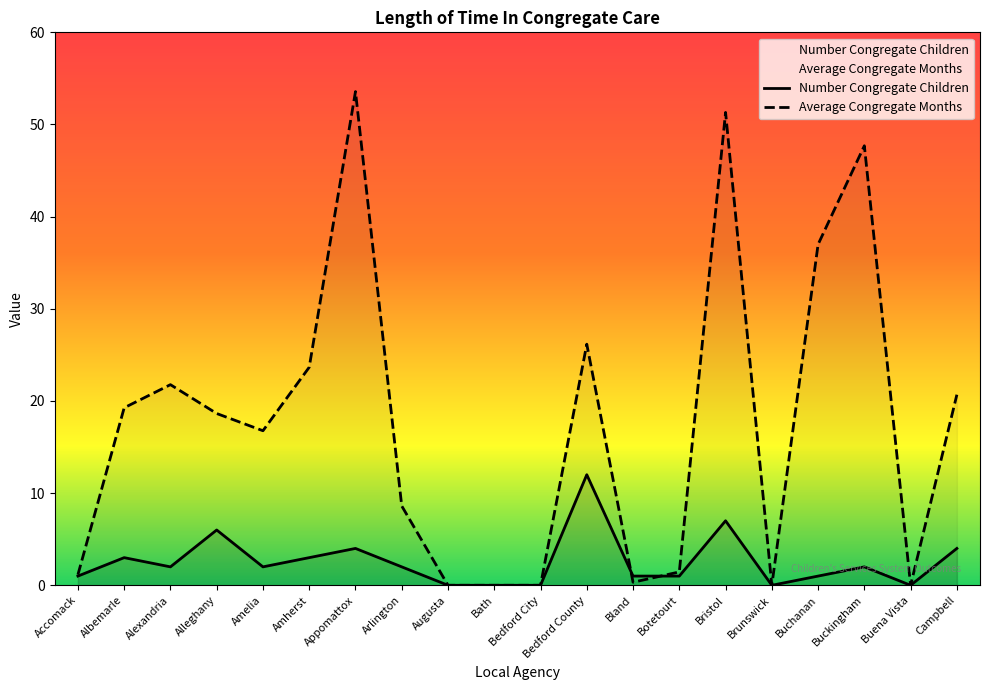

Between Amelia and Botetourt, which is larger?

Amelia